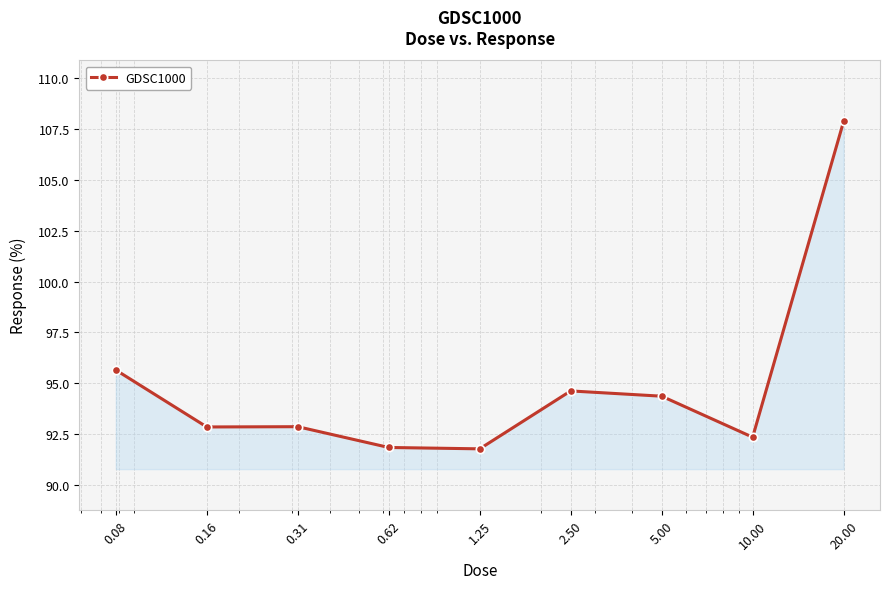

Does the chart have visible grid lines?

Yes